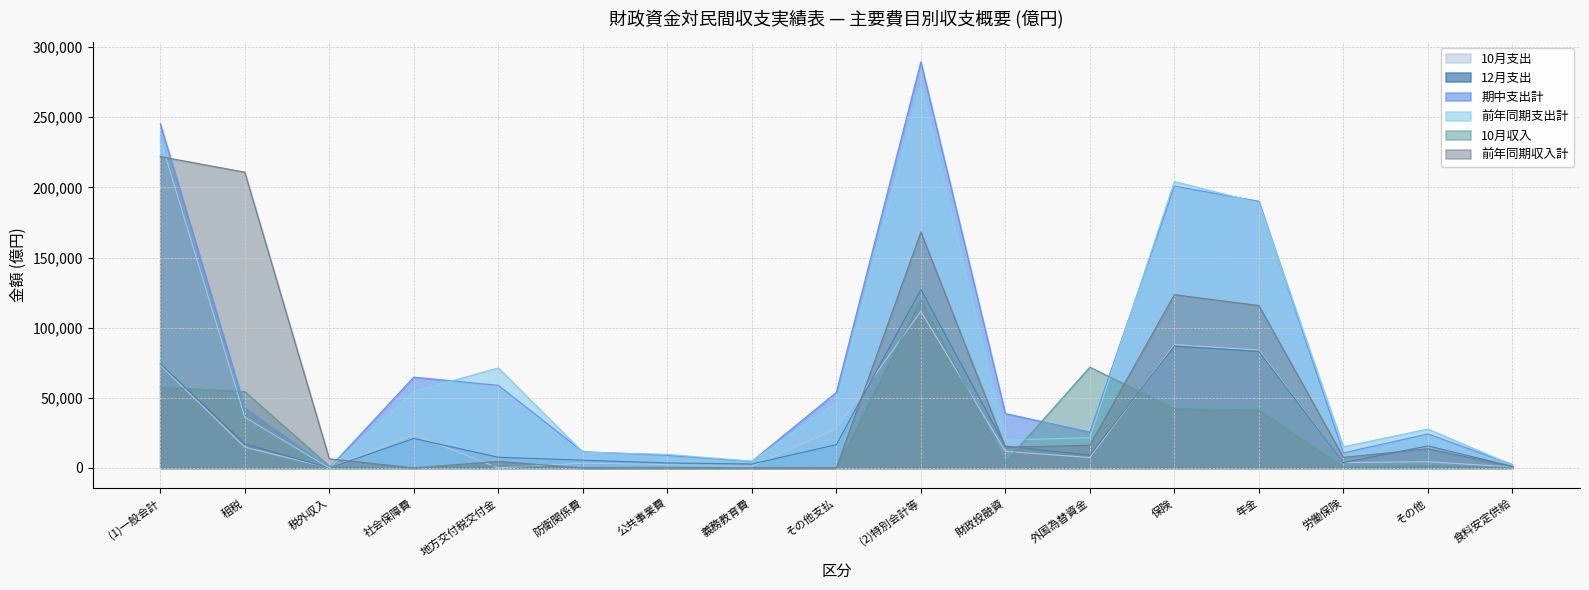

What is the value of the 10月収入 point at the 13th from the left?

42272